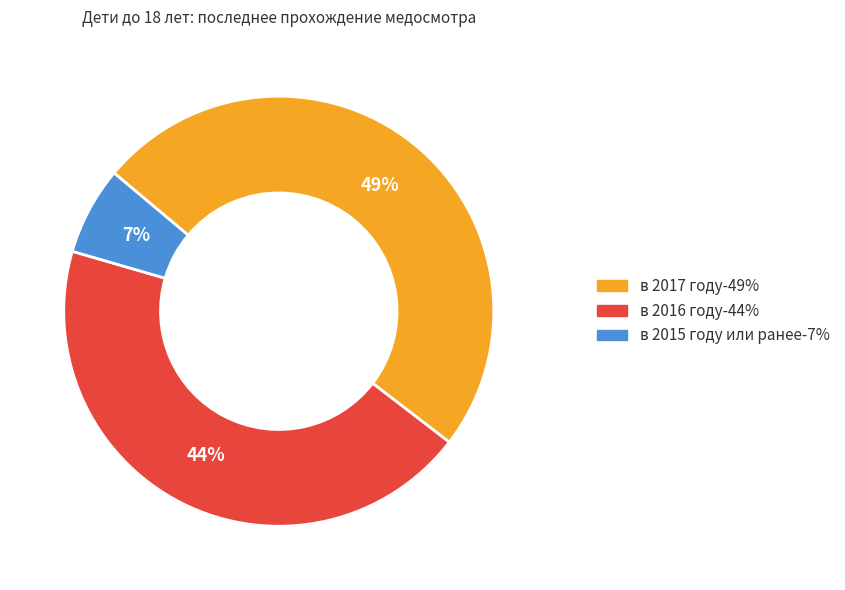

What is the ratio of the value at в 2017 году to the value at в 2016 году?

1.1